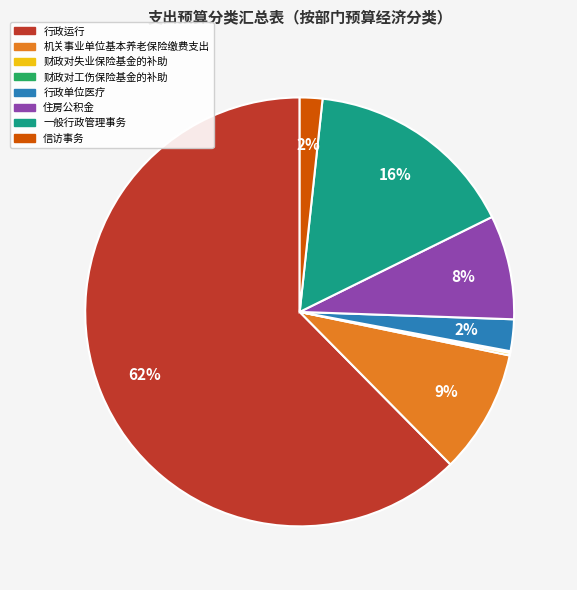

Is there a majority slice in this chart?

Yes